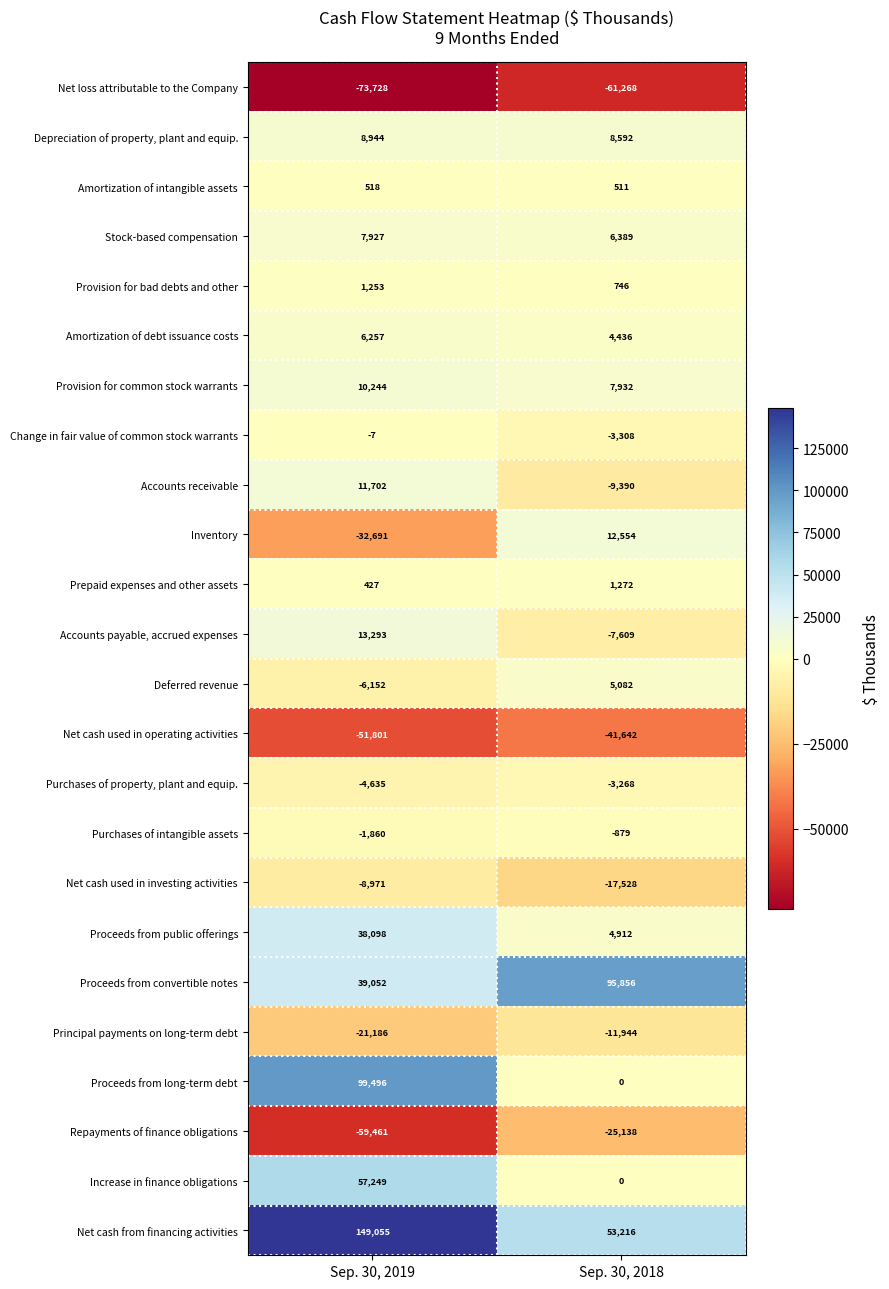

Which series changed the most between Sep. 30, 2019 and Sep. 30, 2018?

Proceeds from long-term debt